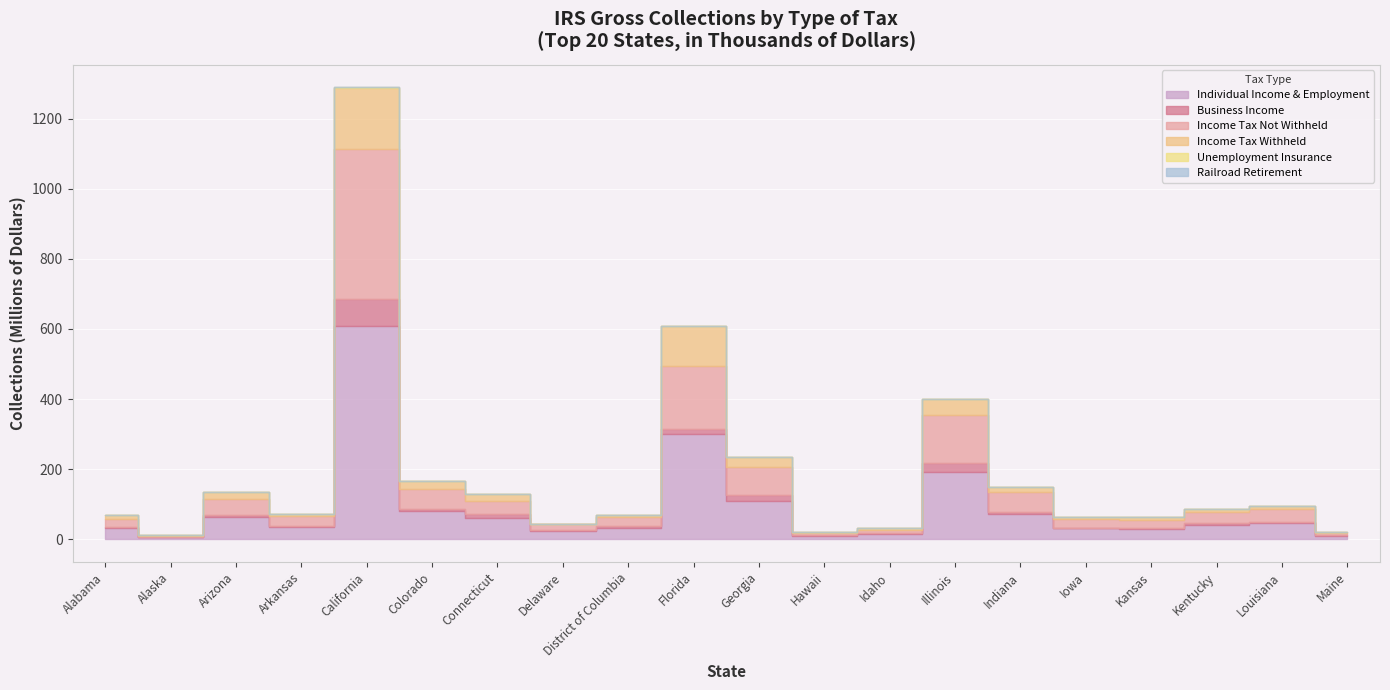

True or false: Individual Income & Employment and Business Income intersect in this chart.

False